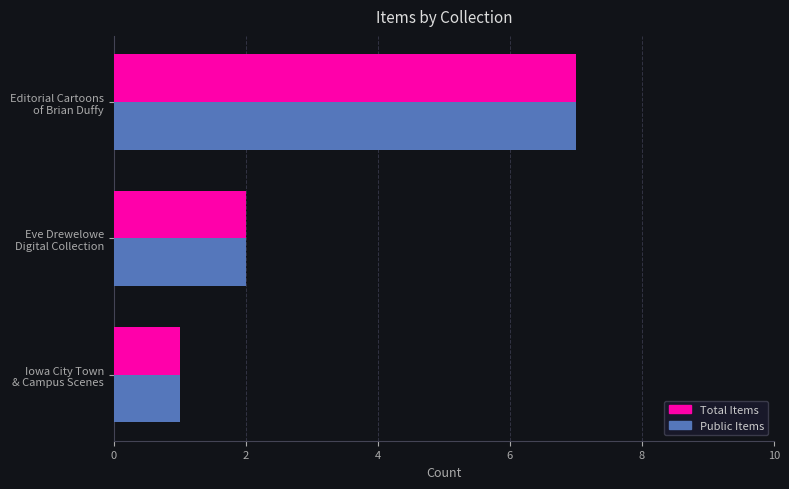

What is the difference between the maximum and minimum values in the Total Items series?

6